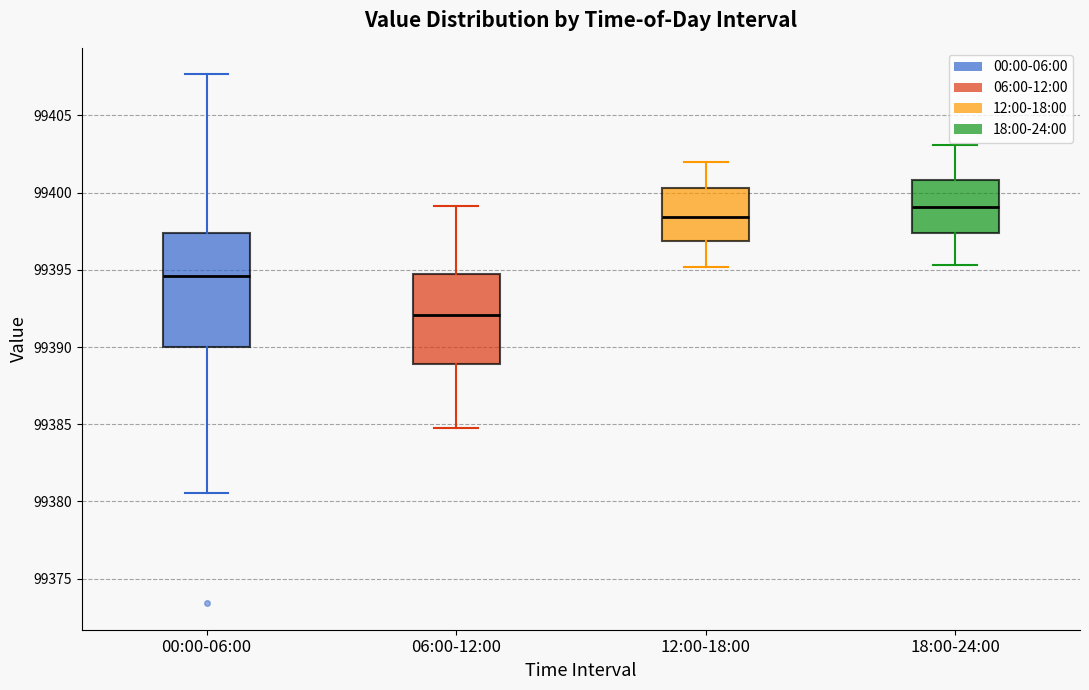

Comparing the boxes themselves (not the whiskers), which one is the tallest?

00:00-06:00